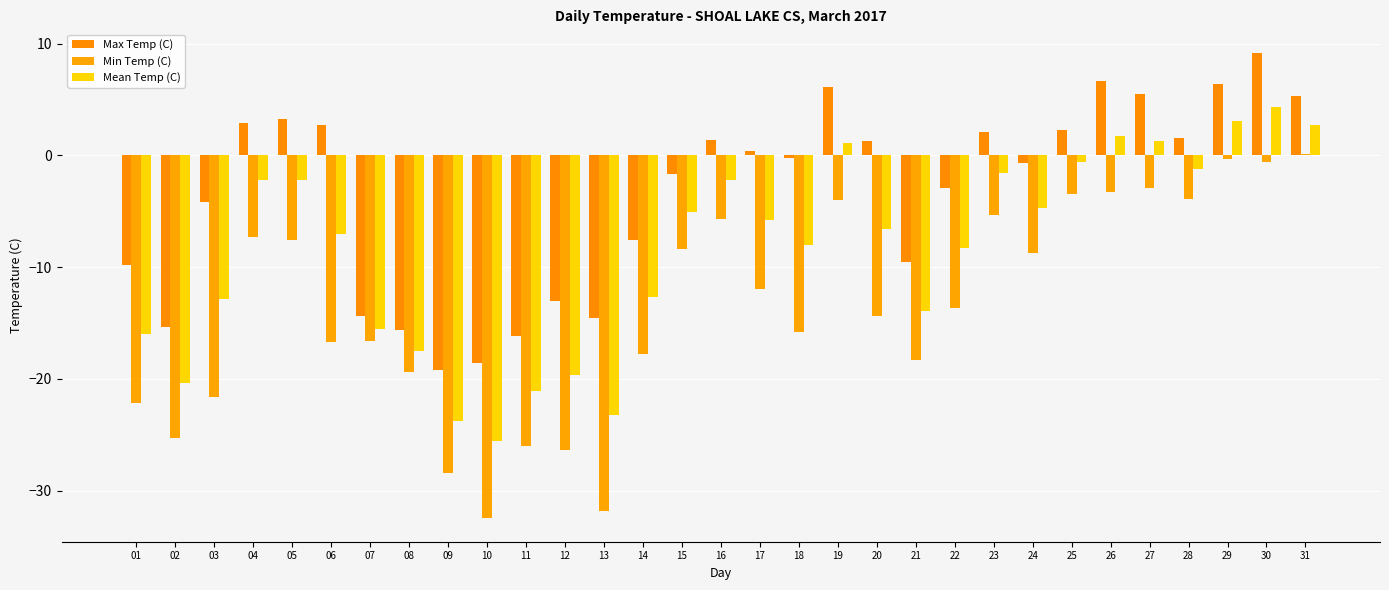

What is the maximum value shown in the chart?

9.2